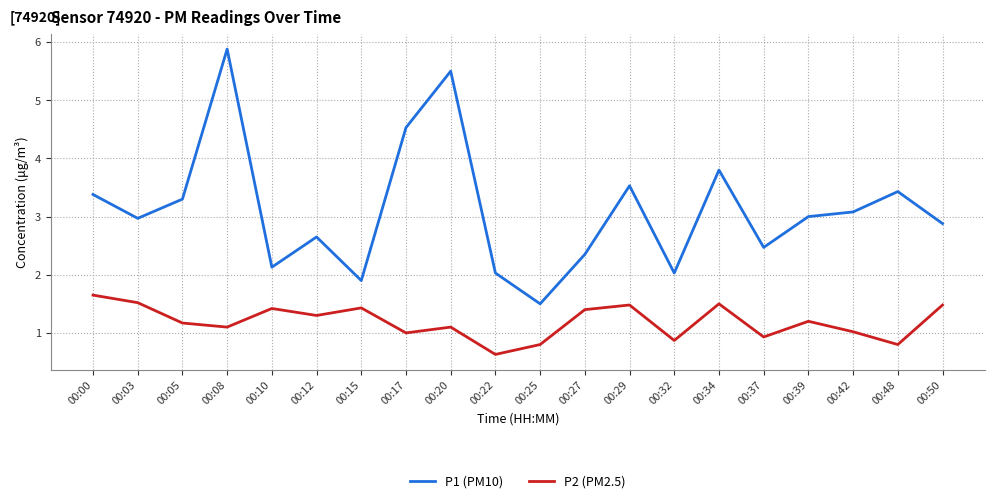

Which series has the largest range (max minus min)?

P1 (PM10)